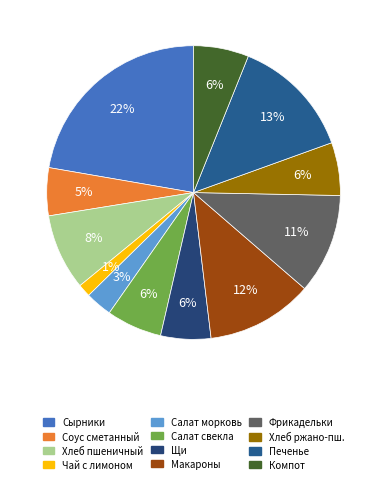

How many slices are in this pie chart?

12